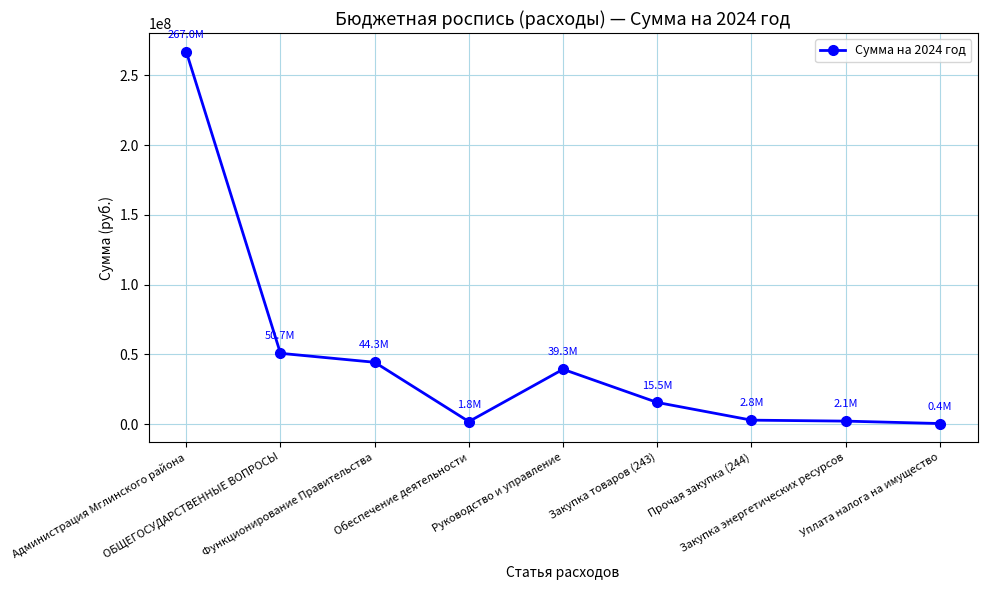

True or false: there are more than 2 points higher than both neighbors.

False